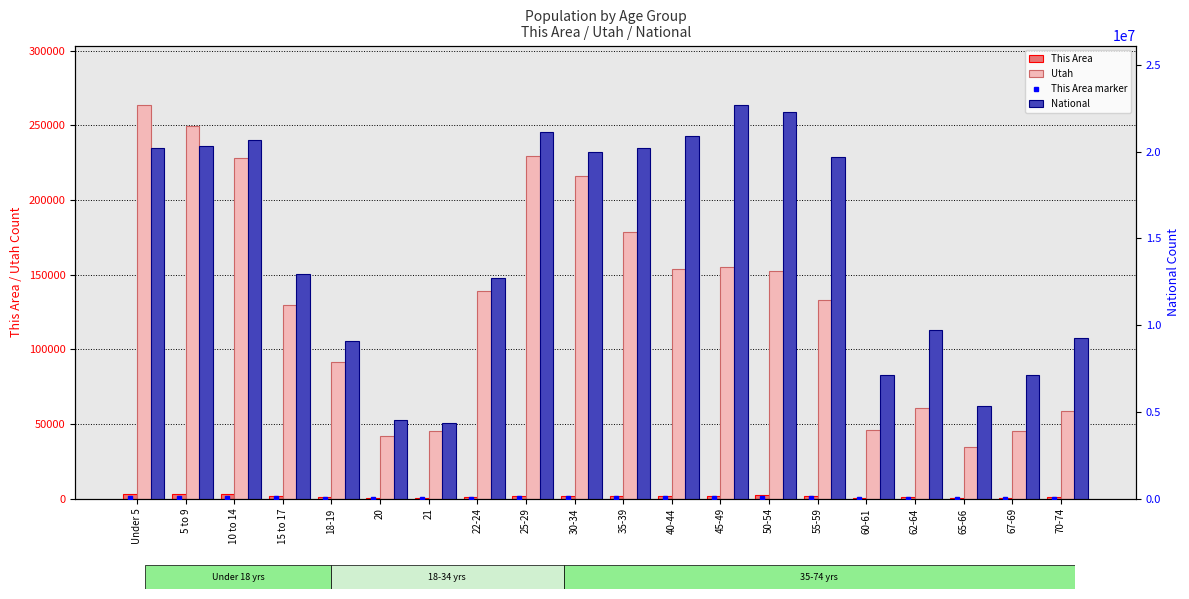

What is the difference between the This Area values at 35-39 and 25-29?

116